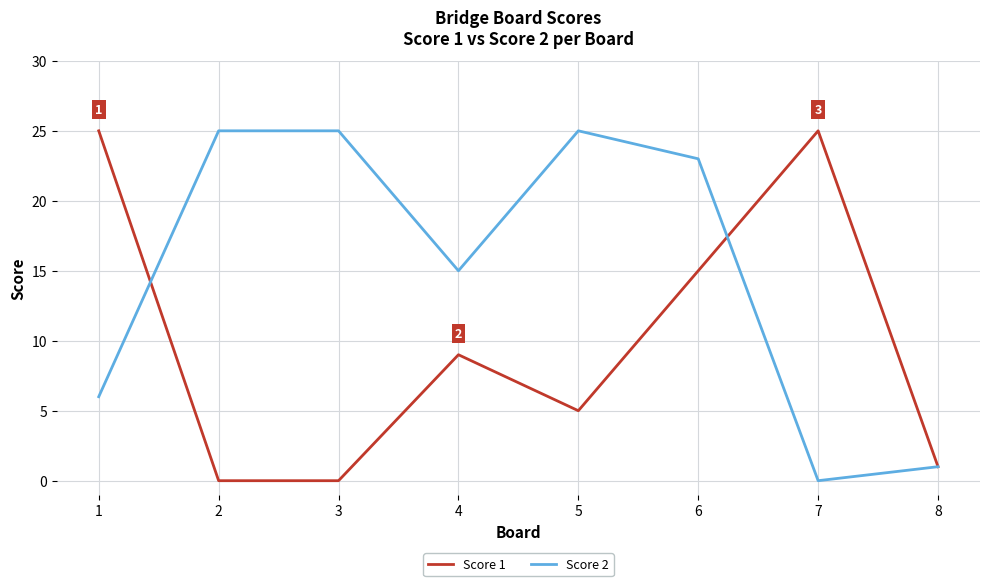

Between 7 and 8, which series saw the biggest shift?

Score 1